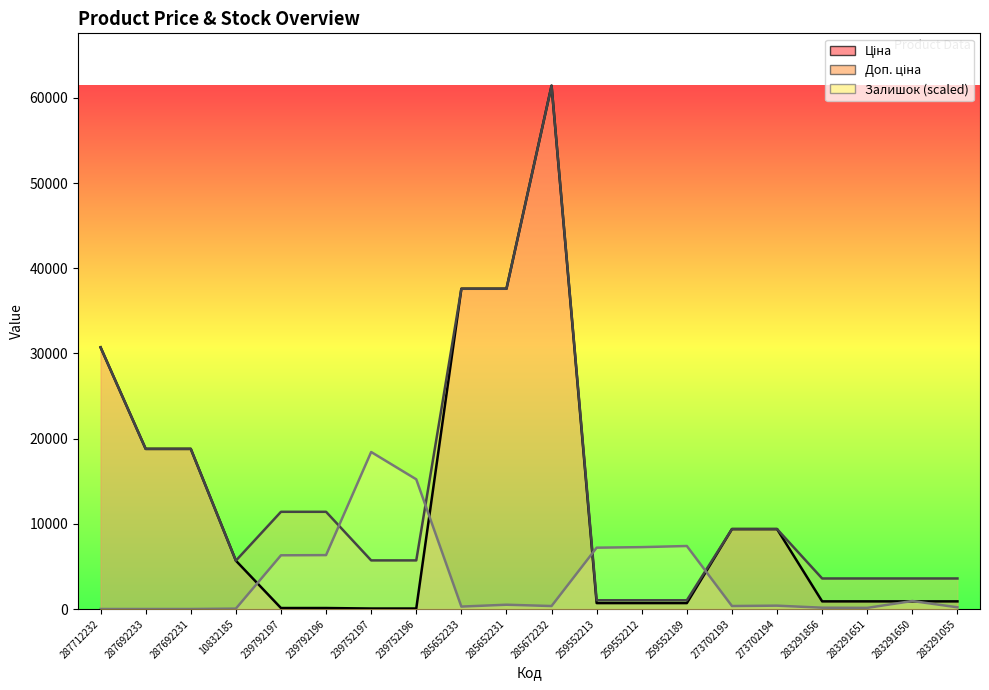

What position from the right is 285652231?

11